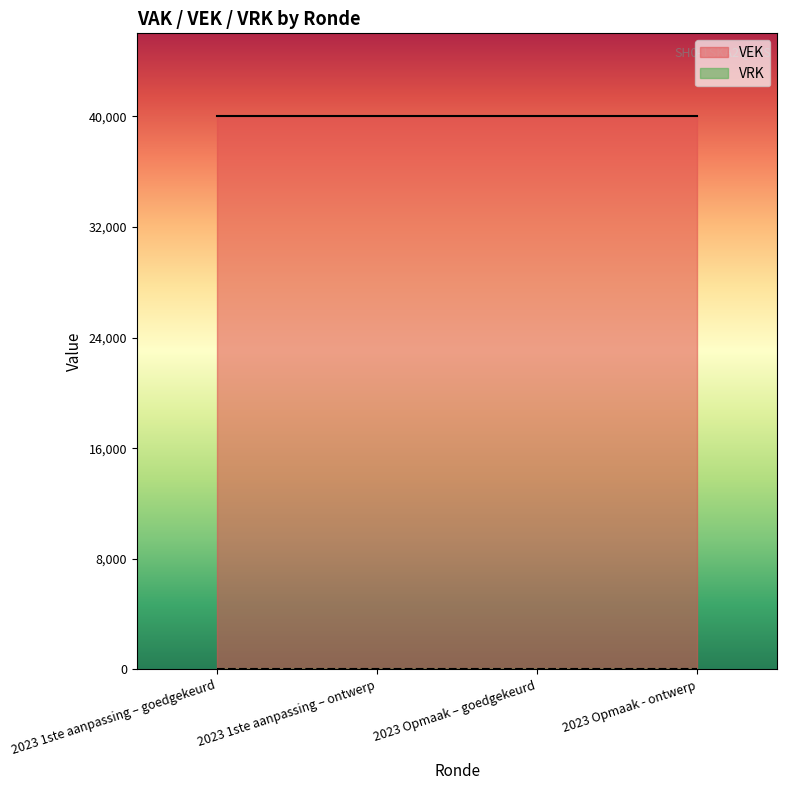

What is the label of the 1st point from the left?

2023 1ste aanpassing – goedgekeurd